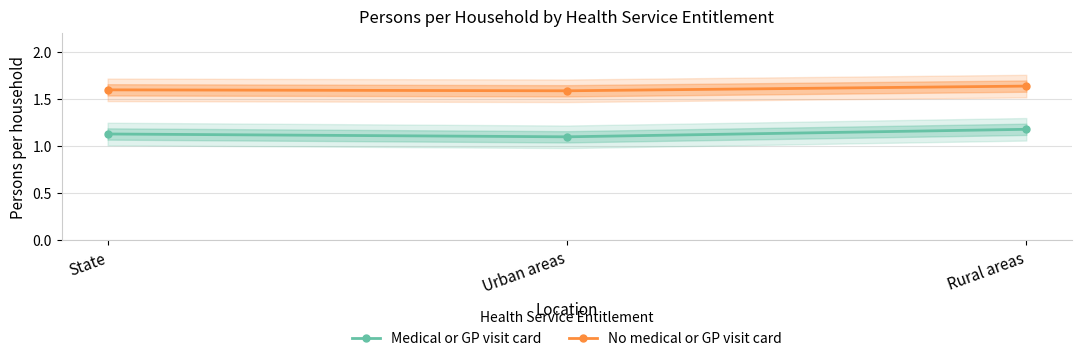

Rank the categories by Medical or GP visit card value from lowest to highest.

Urban areas, State, Rural areas